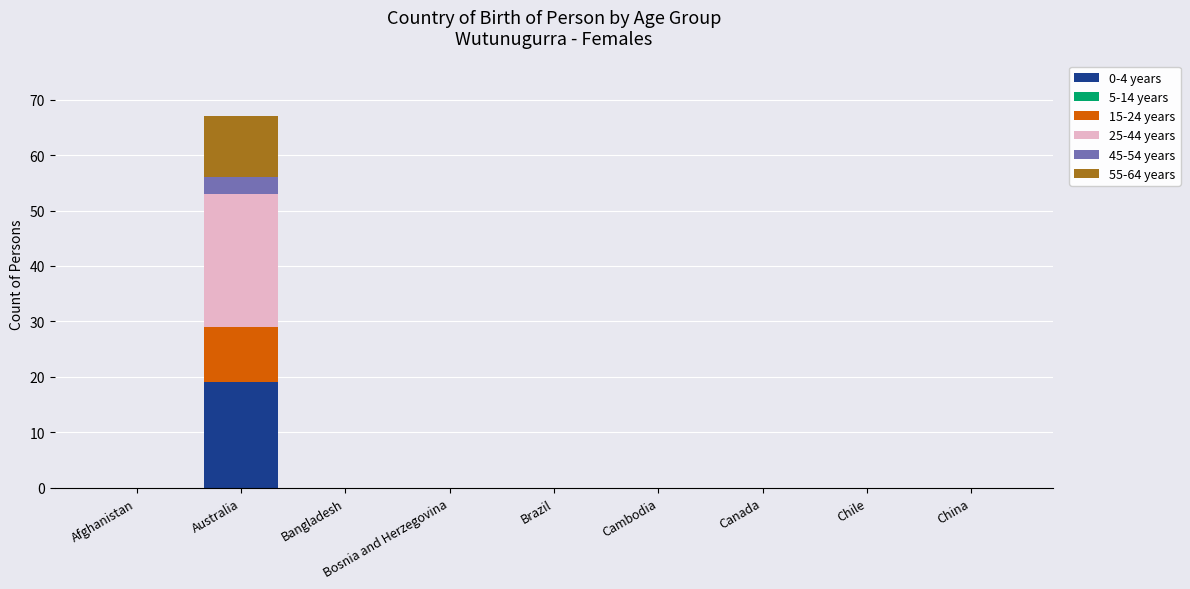

At which category is the sum across all series the highest?

Australia